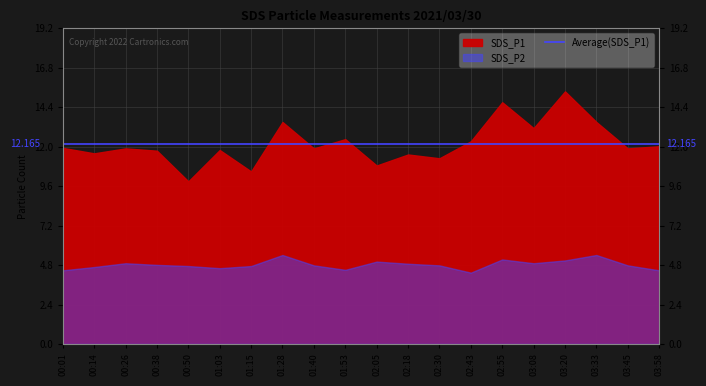

Which series has the largest total across all categories?

SDS_P1